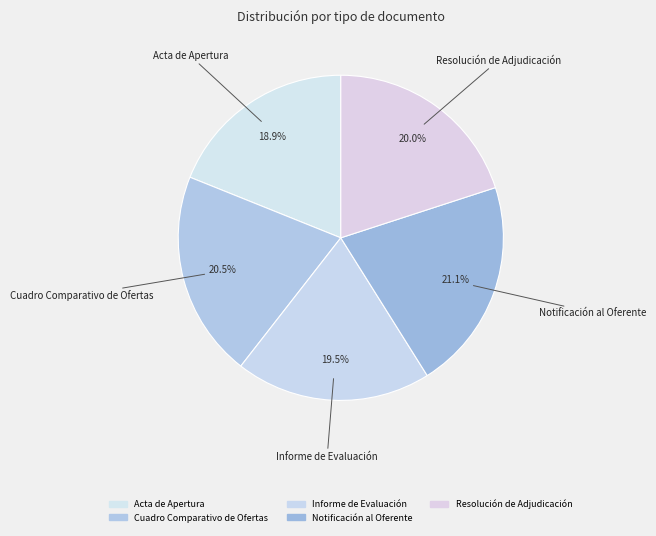

Rank the categories by value from lowest to highest.

Acta de Apertura, Informe de Evaluación, Resolución de Adjudicación, Cuadro Comparativo de Ofertas, Notificación al Oferente